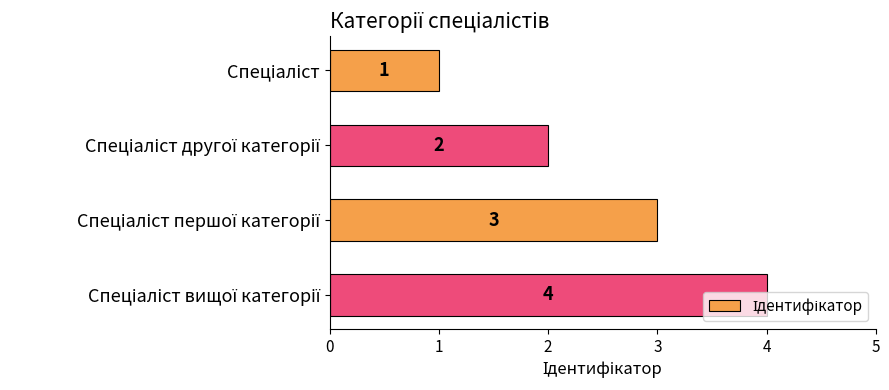

How many data points are less than 3?

2